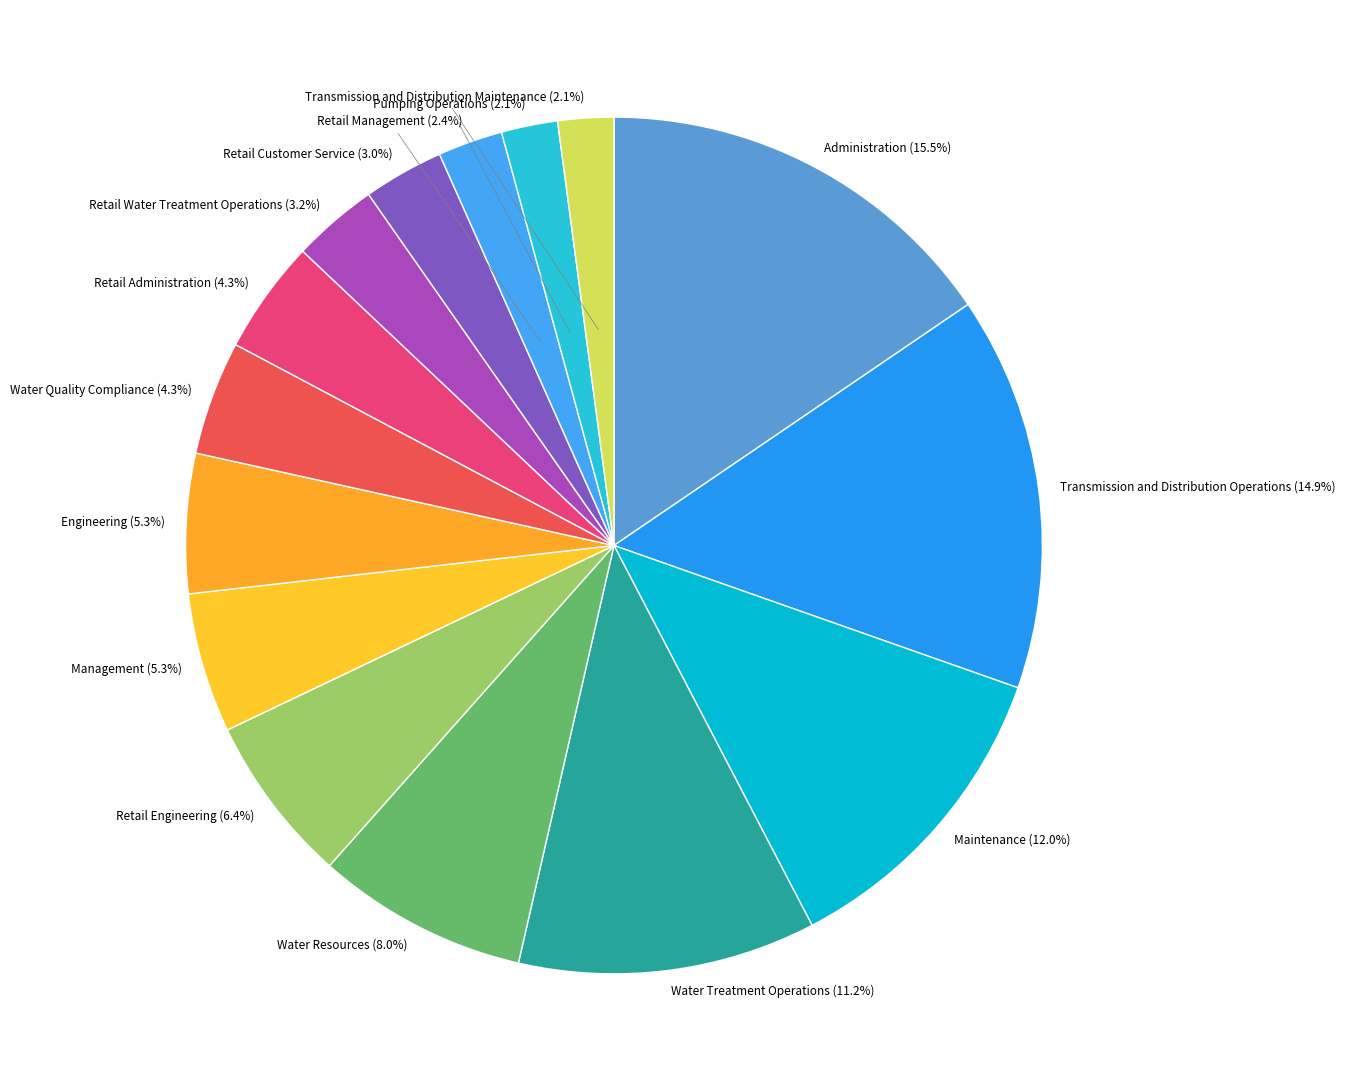

How many segments does this pie chart have?

15